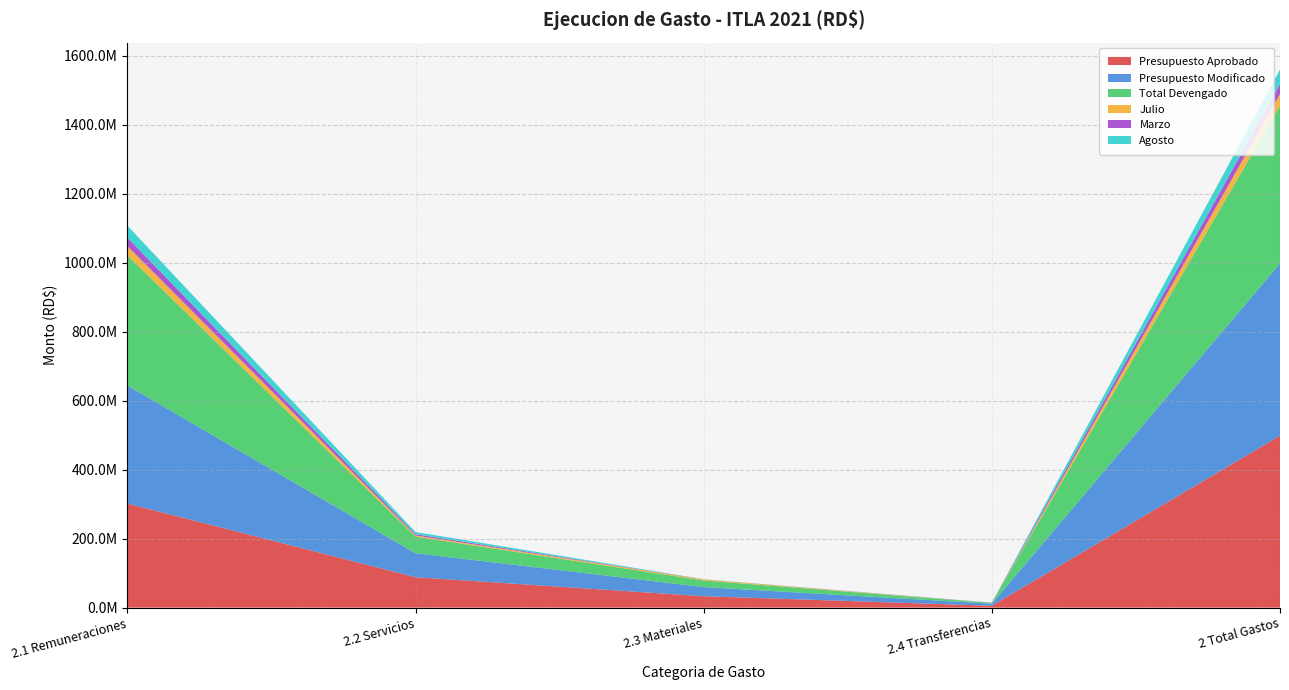

What are all the series names shown in the legend?

Presupuesto Aprobado, Presupuesto Modificado, Total Devengado, Julio, Marzo, Agosto